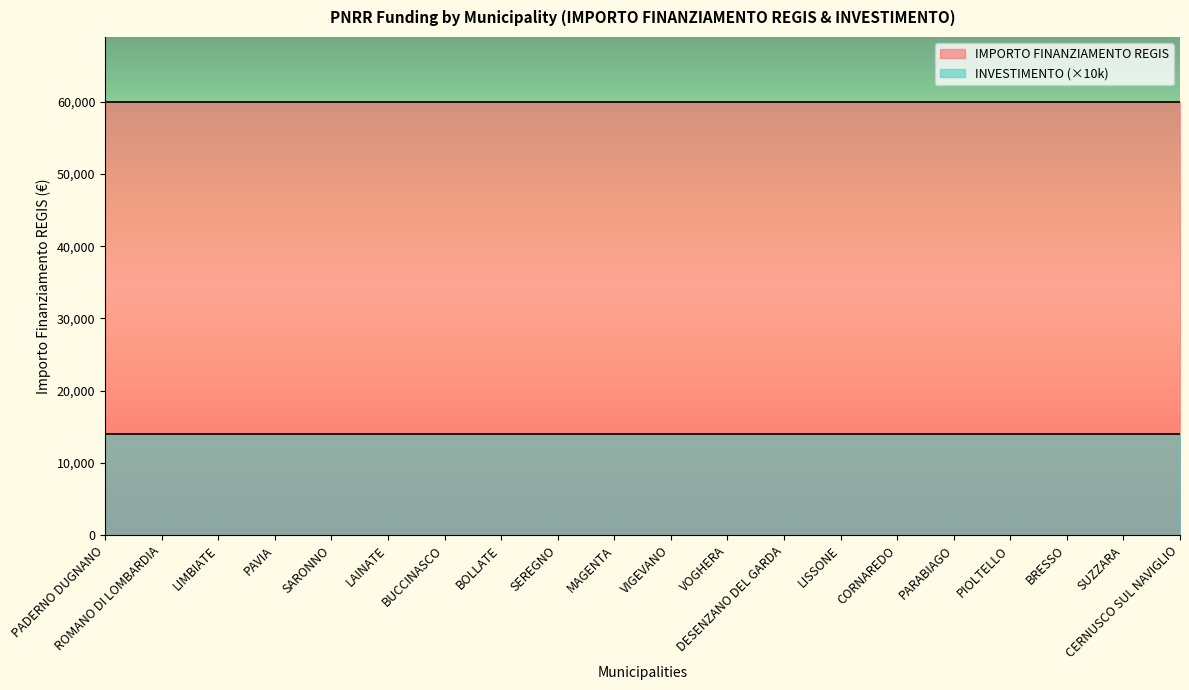

What is the spread (max minus min) of values at PADERNO DUGNANO?

45966